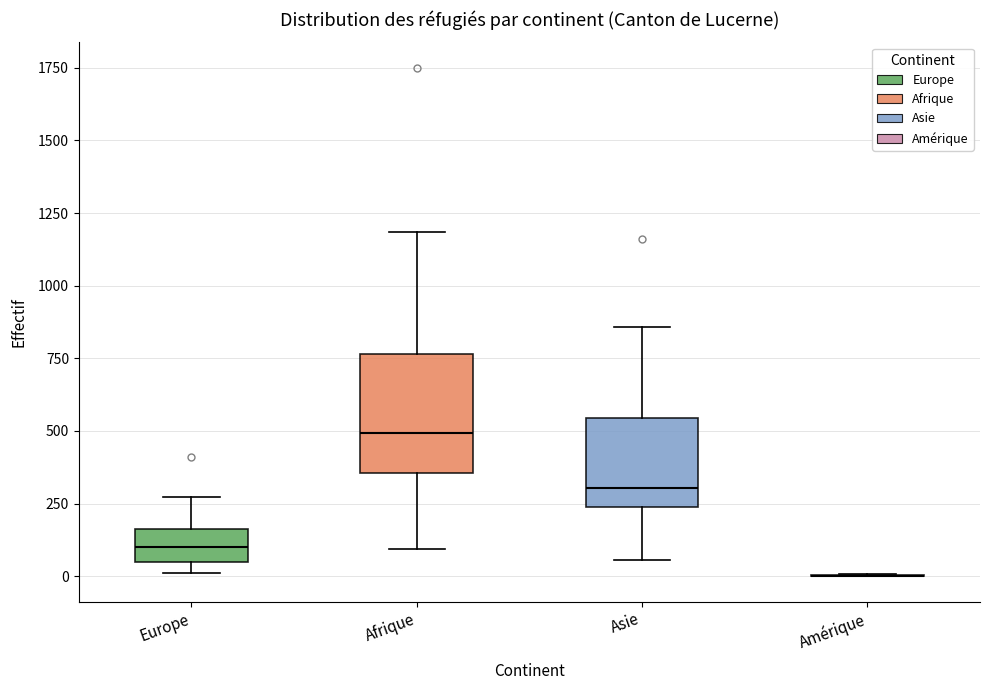

Reading left to right, read every box against the y-axis: the position of its median line, the range the box covers, and the ends of its whiskers. The values are not printed on the chart, so give them approximately, as read against the axis.

Europe: median 100, box 50 to 150, whiskers 0 to 250
Afrique: median 500, box 350 to 750, whiskers 100 to 1200
Asie: median 300, box 250 to 550, whiskers 50 to 850
Amérique: box collapsed to a line at 0, whiskers 0 to 0